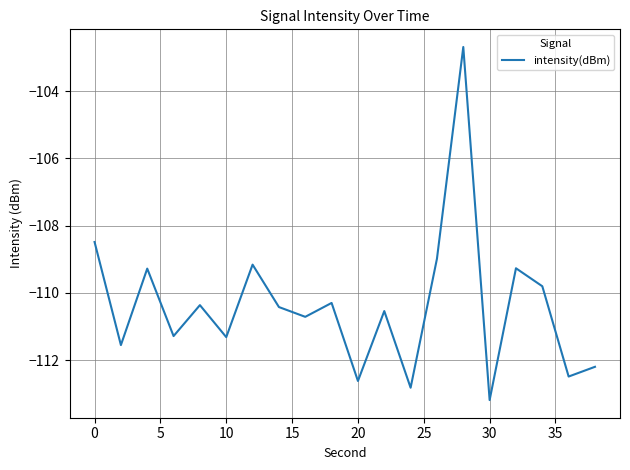

Reading left to right, list all the values displayed in this chart.

-108.5	-111.5	-109.3	-111.3	-110.4	-111.3	-109.2	-110.4	-110.7	-110.3	-112.6	-110.5	-112.8	-109.0	-102.7	-113.2	-109.3	-109.8	-112.5	-112.2